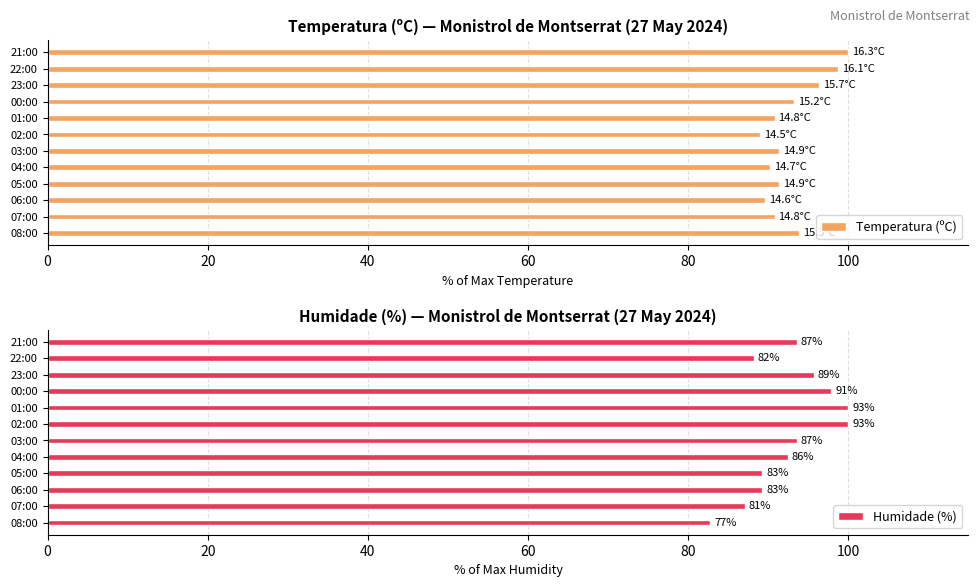

List the series in order of their peak value, highest first.

Temperatura (ºC), Humidade (%)